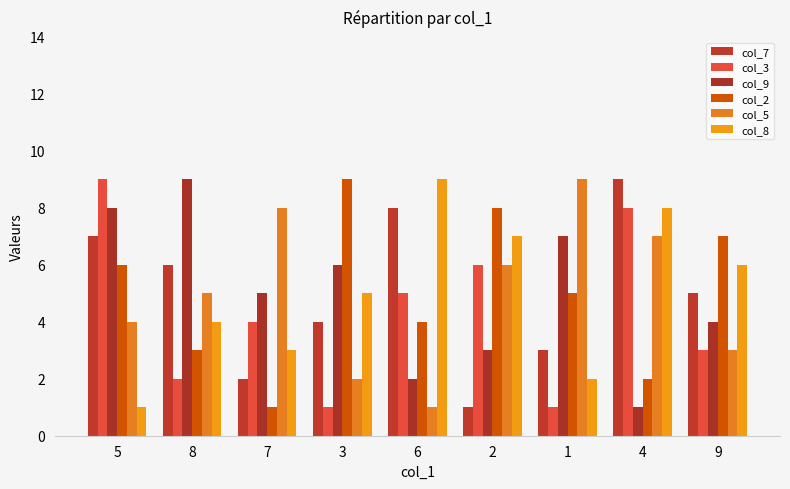

Reading left to right, transcribe all the data shown in this chart.

col_7: 7	6	2	4	8	1	3	9	5
col_3: 9	2	4	1	5	6	1	8	3
col_9: 8	9	5	6	2	3	7	1	4
col_2: 6	3	1	9	4	8	5	2	7
col_5: 4	5	8	2	1	6	9	7	3
col_8: 1	4	3	5	9	7	2	8	6